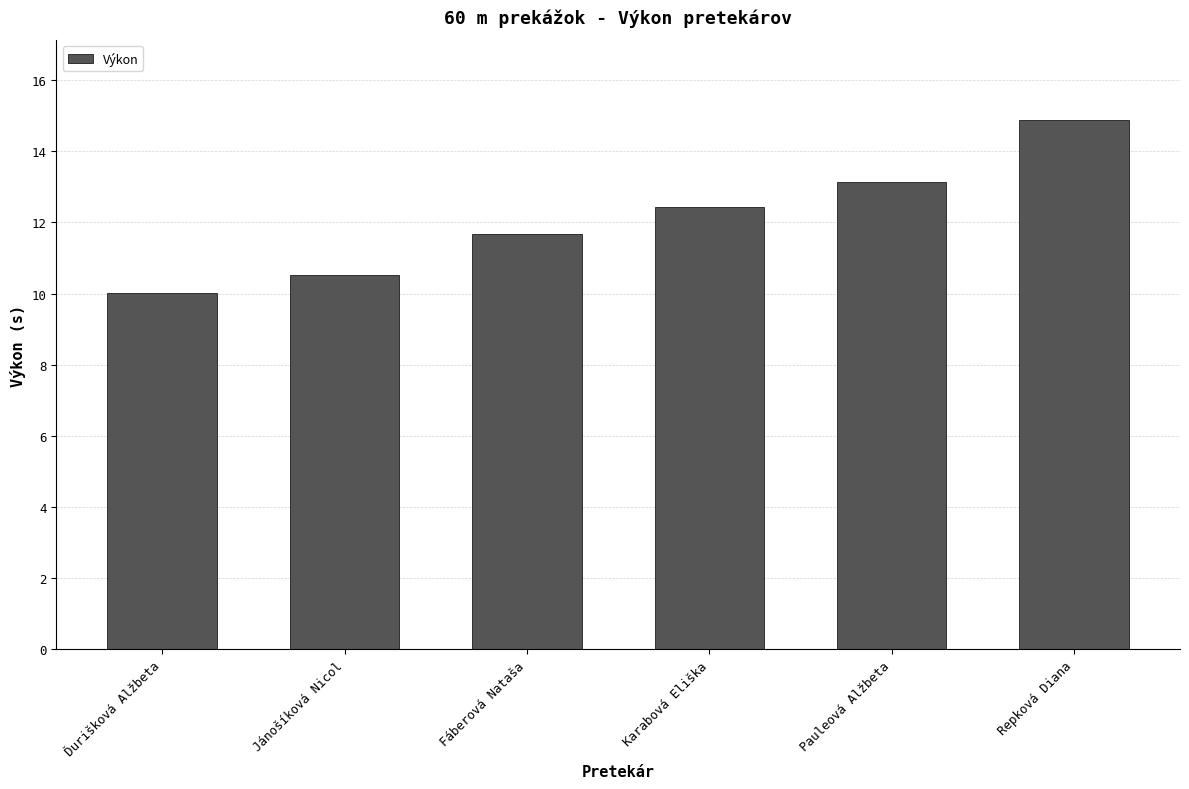

Reading left to right, extract all data points from this chart.

10.0	10.5	11.7	12.4	13.2	14.9